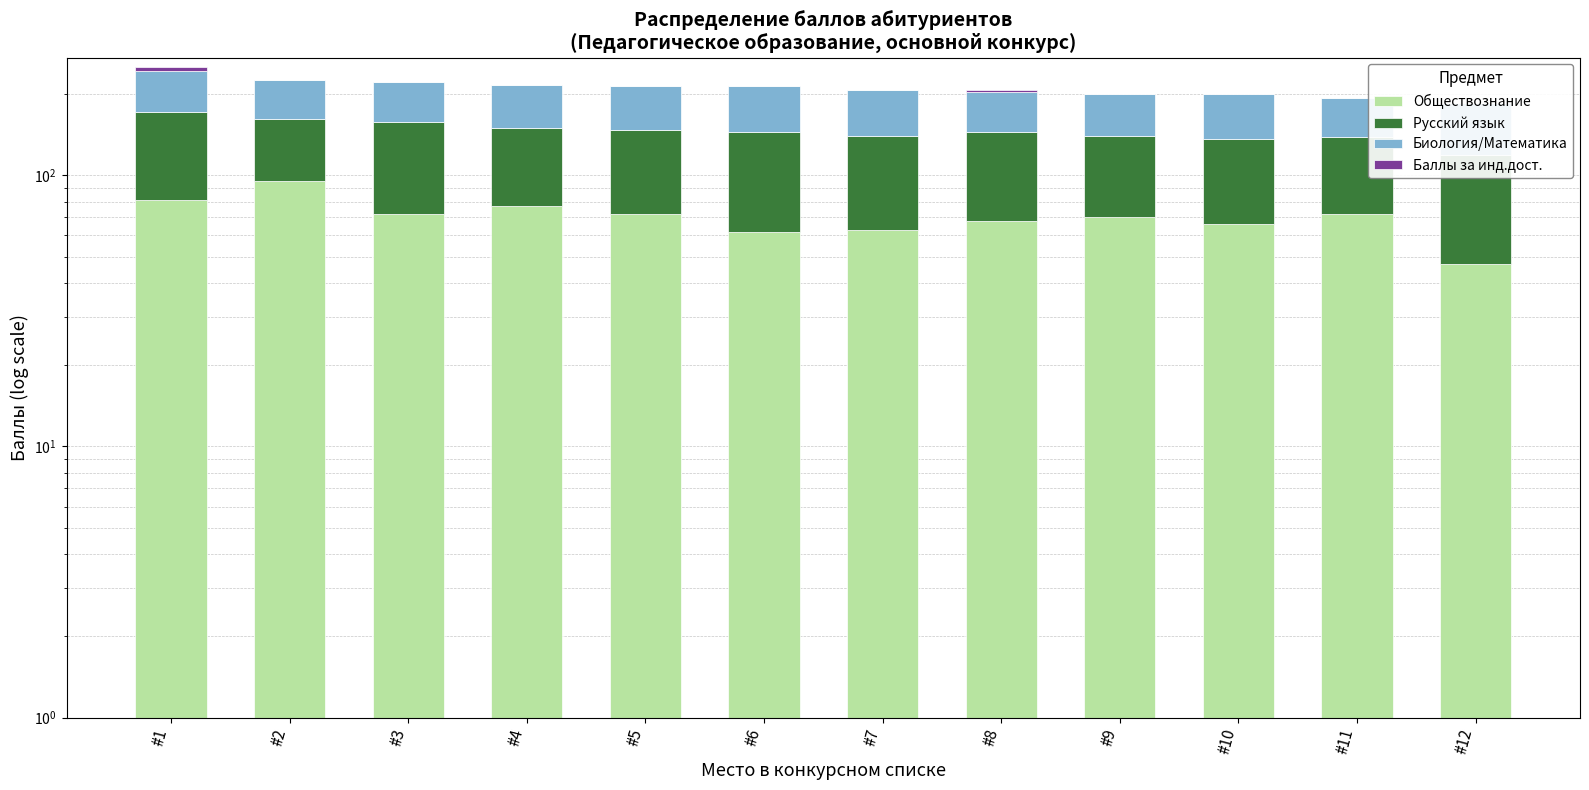

The Русский язык series shows 90 at #1. True or false?

True